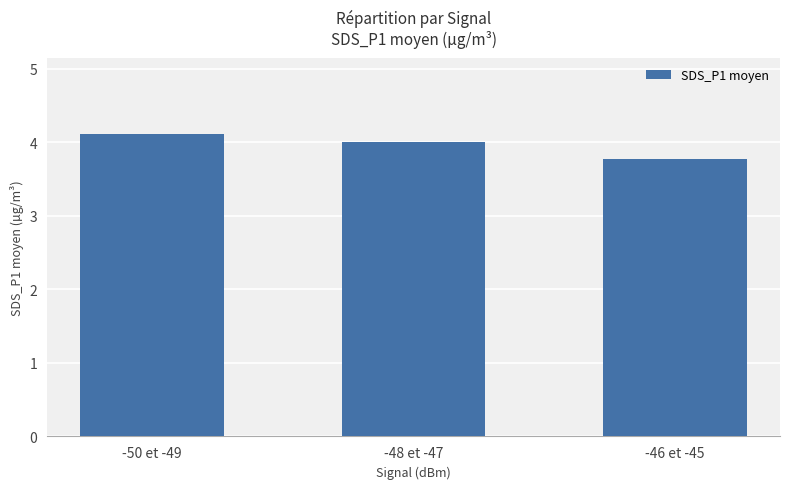

What is the minimum value shown in the chart?

3.8